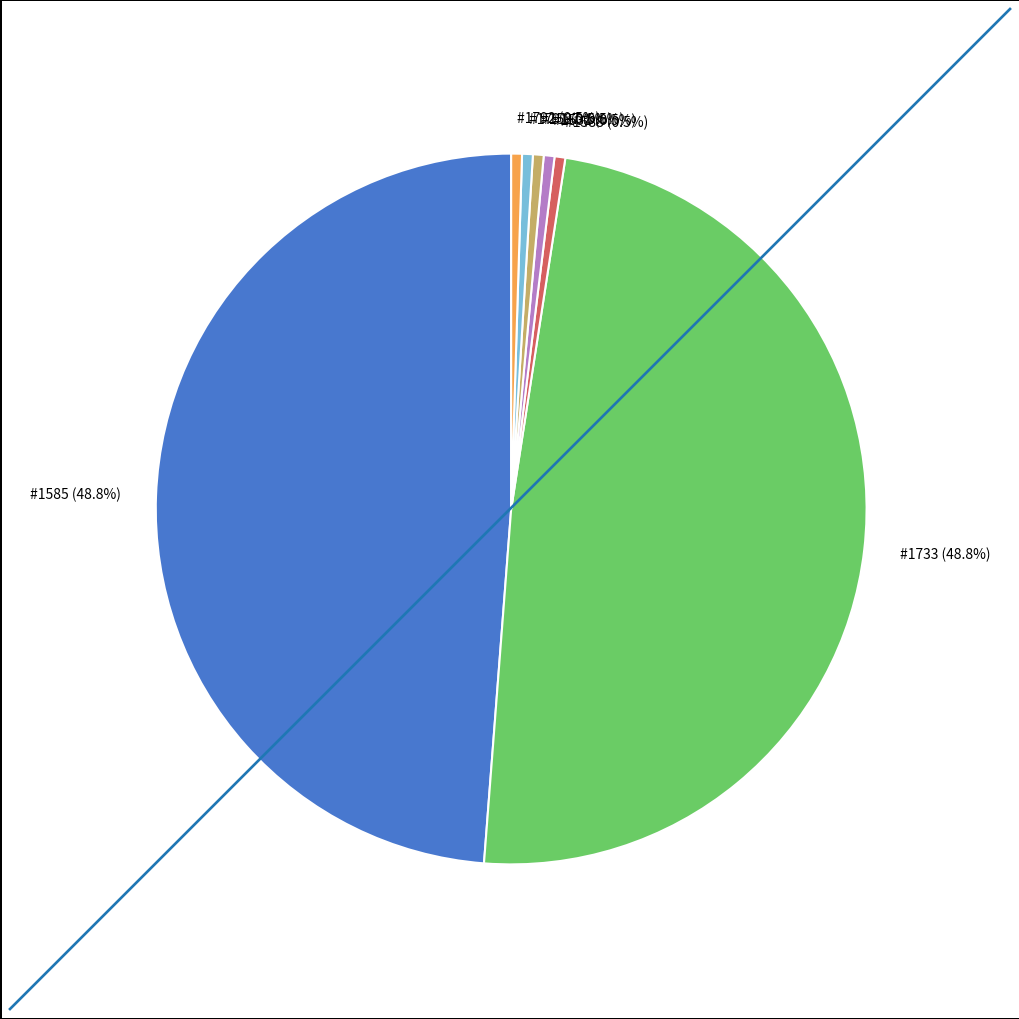

Is #1792 (0.5%) the majority of the pie?

No